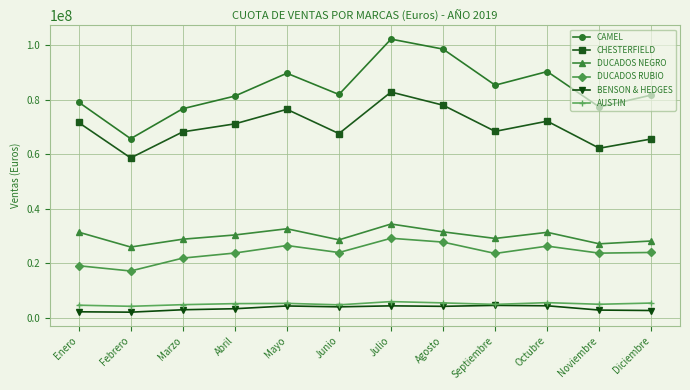

True or false: DUCADOS NEGRO has more than 0 interior local peaks.

True